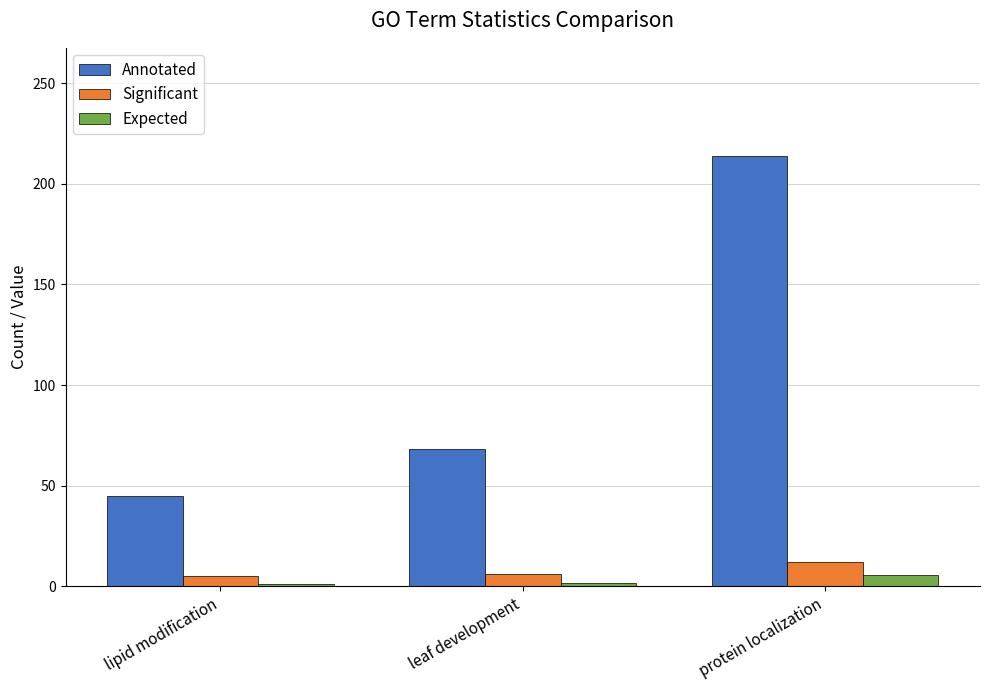

Rank the categories by Annotated value from lowest to highest.

lipid modification, leaf development, protein localization